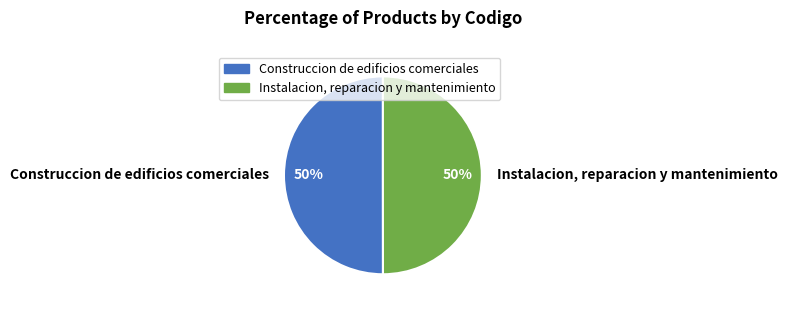

True or false: Construccion de edificios comerciales accounts for 50% of the total.

True